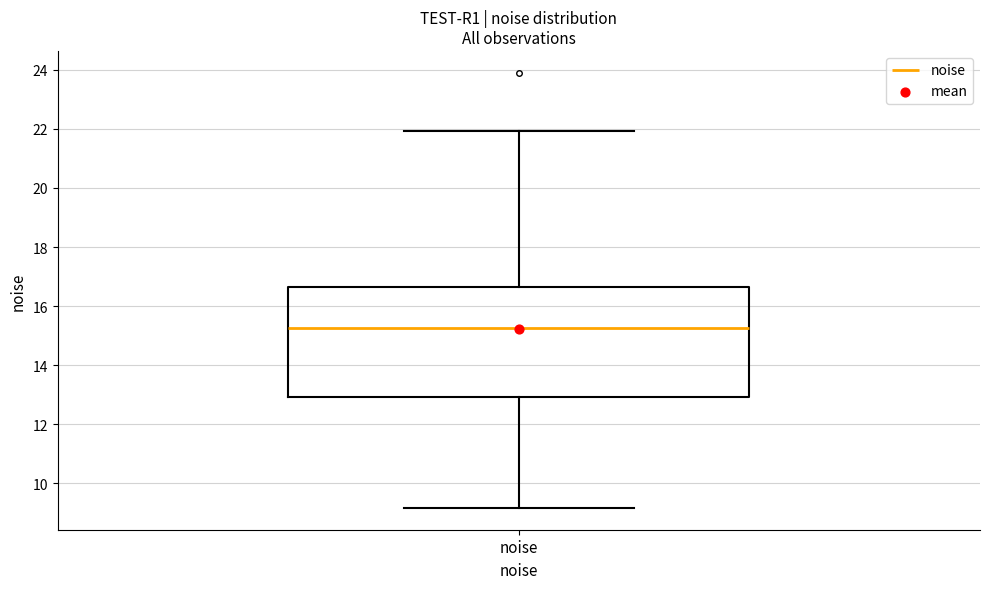

Transcribe this box plot: give where the median line is, the range the box spans, and where the two whiskers end, as read against the y-axis. The values are not printed on the chart, so give them approximately, as read against the axis.

median 15.2, box 13.0 to 16.6, whiskers 9.2 to 22.0